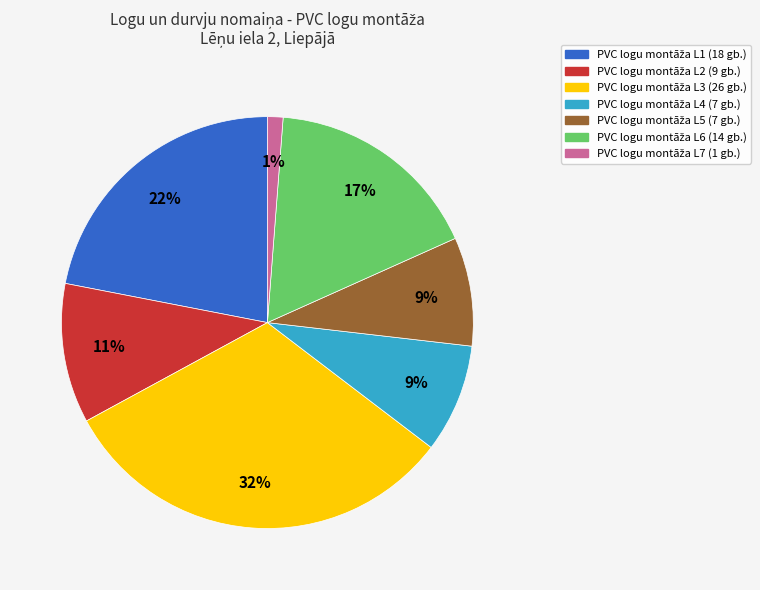

To the nearest percent, what is the average slice percentage?

14%